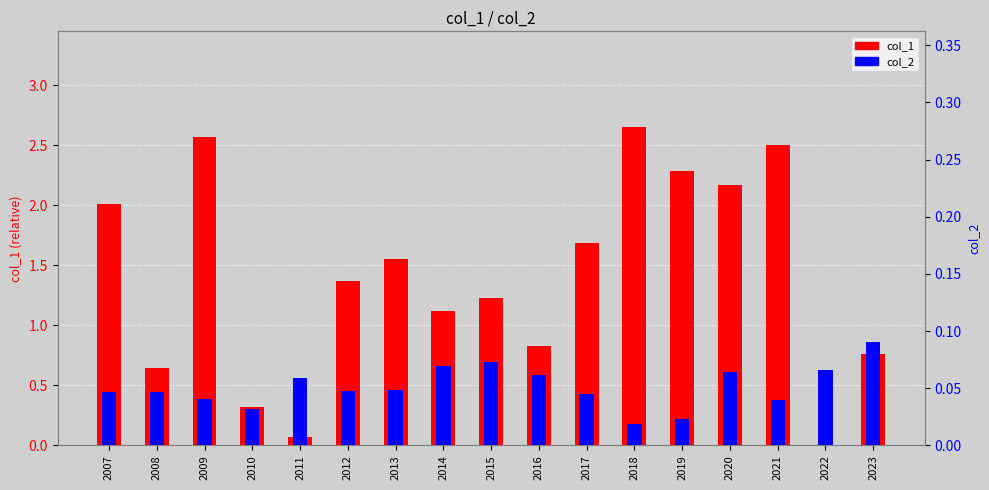

Reading left to right, transcribe all the data shown in this chart.

col_1: 2007=2.0	2008=0.6	2009=2.6	2010=0.3	2011=0.1	2012=1.4	2013=1.6	2014=1.1	2015=1.2	2016=0.8	2017=1.7	2018=2.7	2019=2.3	2020=2.2	2021=2.5	2022=0.0	2023=0.8
col_2: 2007=0.0	2008=0.0	2009=0.0	2010=0.0	2011=0.1	2012=0.0	2013=0.0	2014=0.1	2015=0.1	2016=0.1	2017=0.0	2018=0.0	2019=0.0	2020=0.1	2021=0.0	2022=0.1	2023=0.1